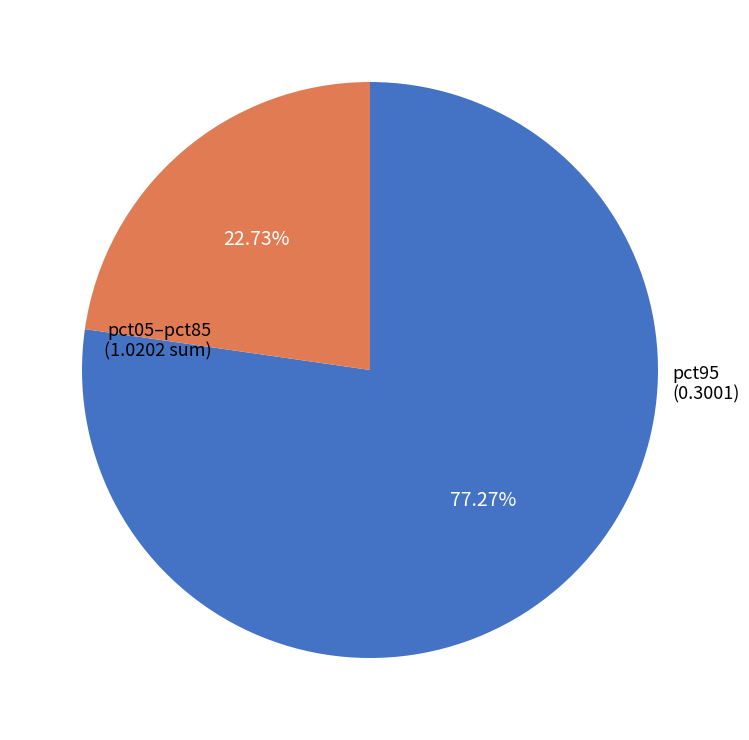

Is there a majority slice in this chart?

Yes